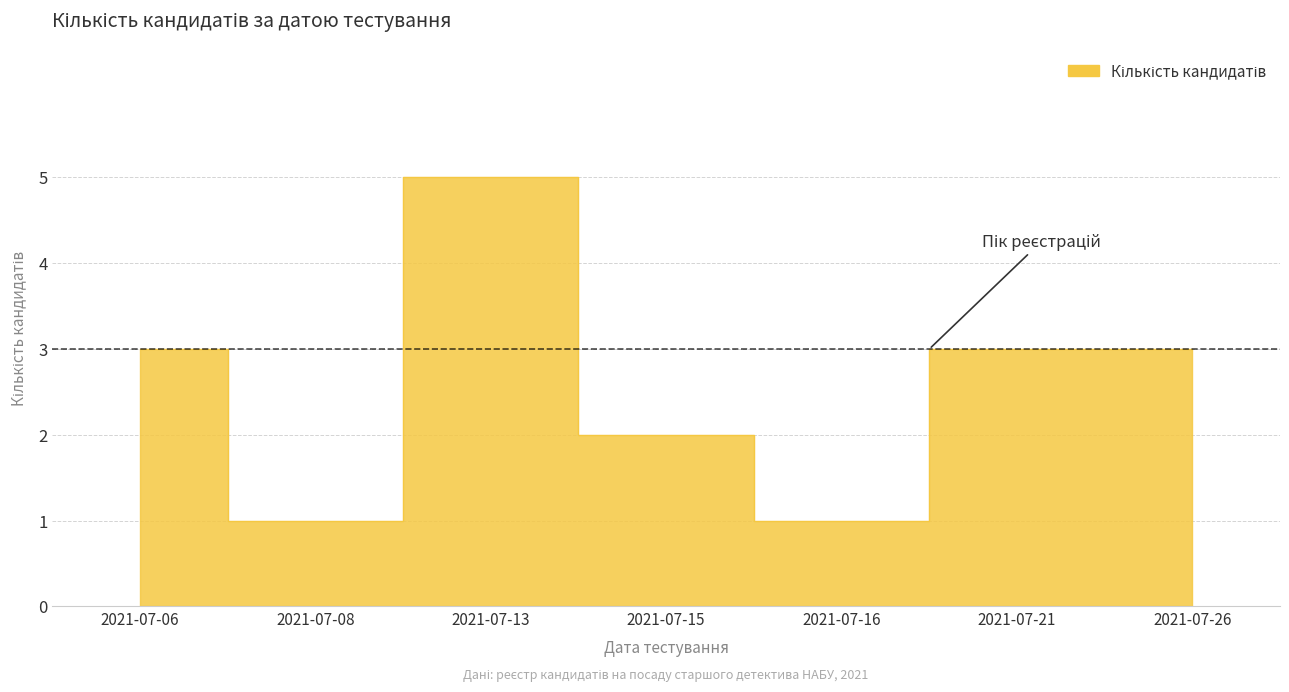

At which category does the chart reach its minimum across all series?

2021-07-08